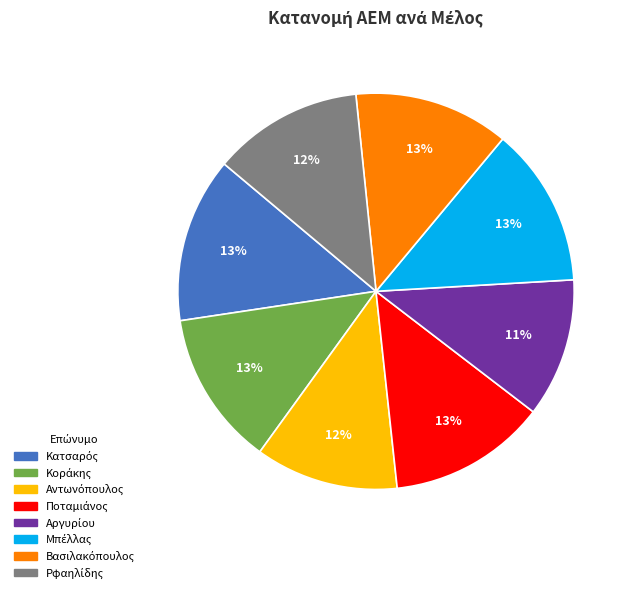

Is there a majority slice in this chart?

No